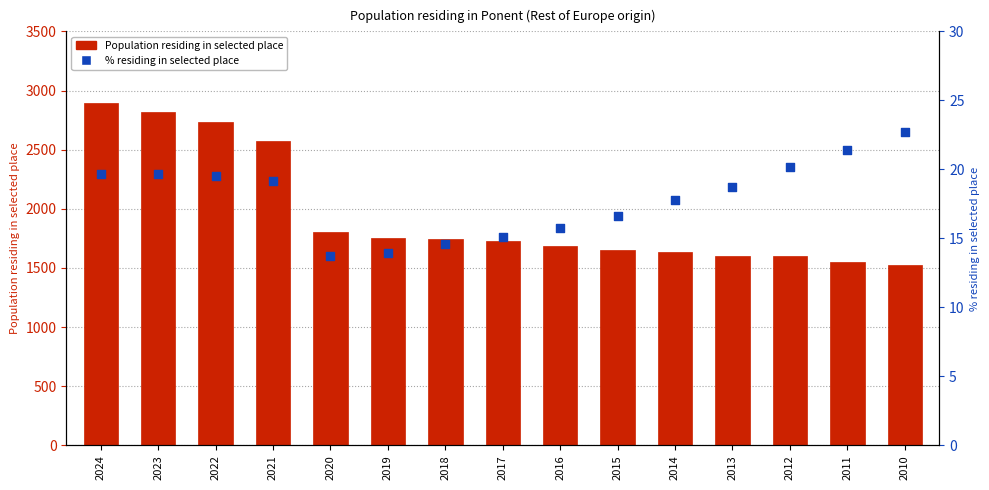

Which series contains the lowest Y value?

% residing in selected place